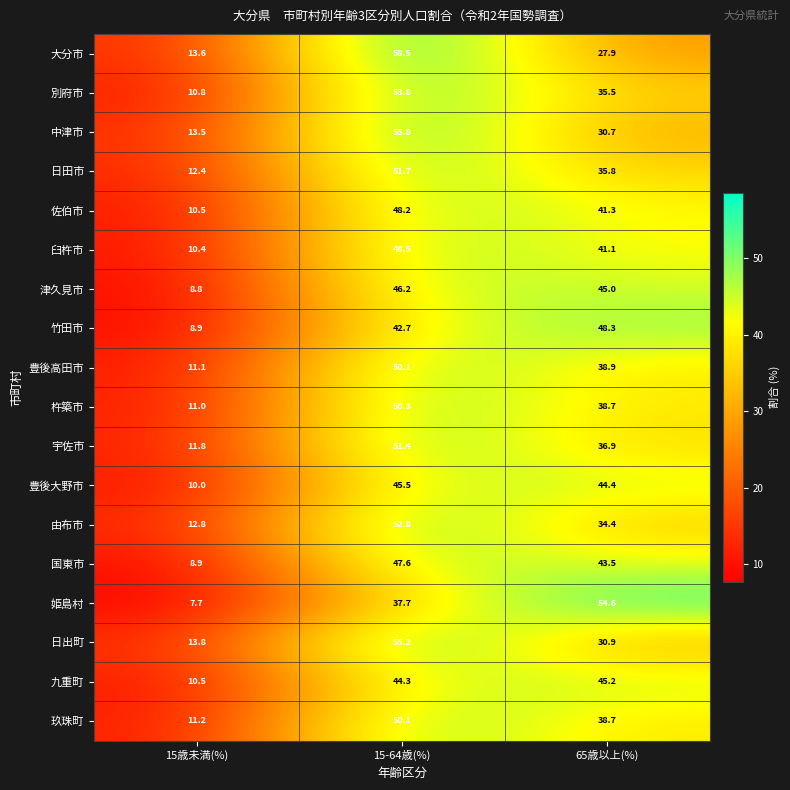

What is the spread (max minus min) of values at 15-64歳(%)?

20.8